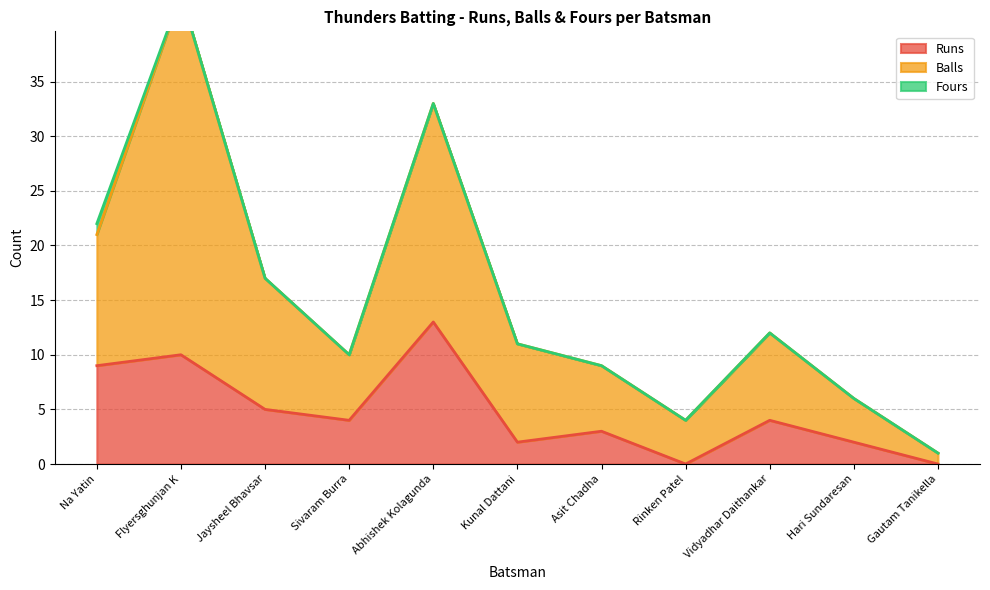

True or false: Runs has more than 0 interior local peaks.

True